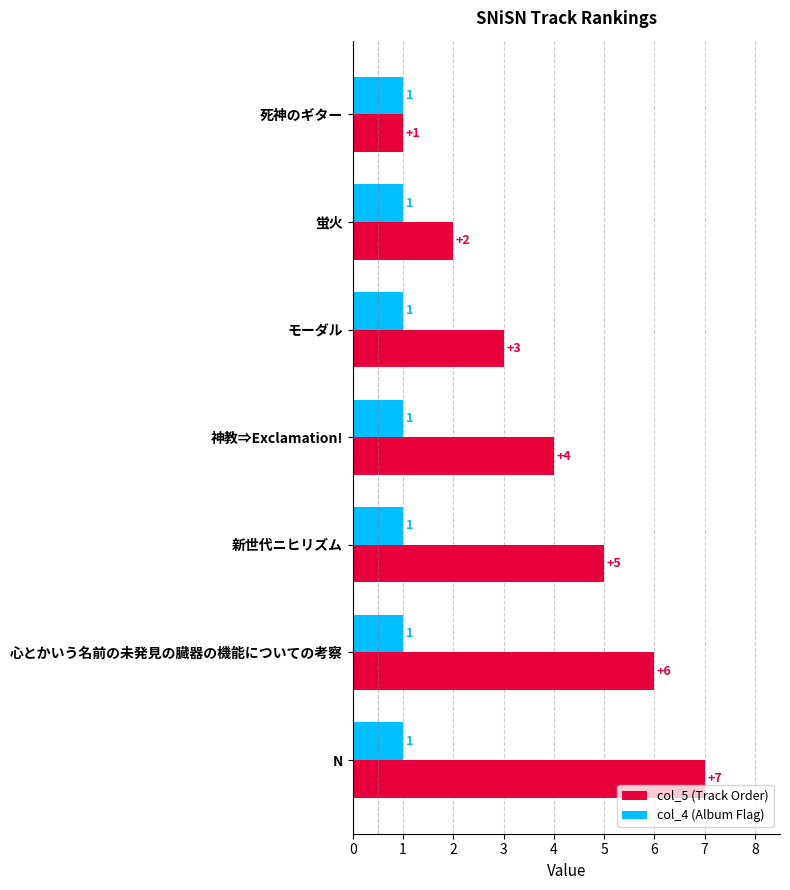

What is the difference between the maximum and minimum values in the col_5 (Track Order) series?

6